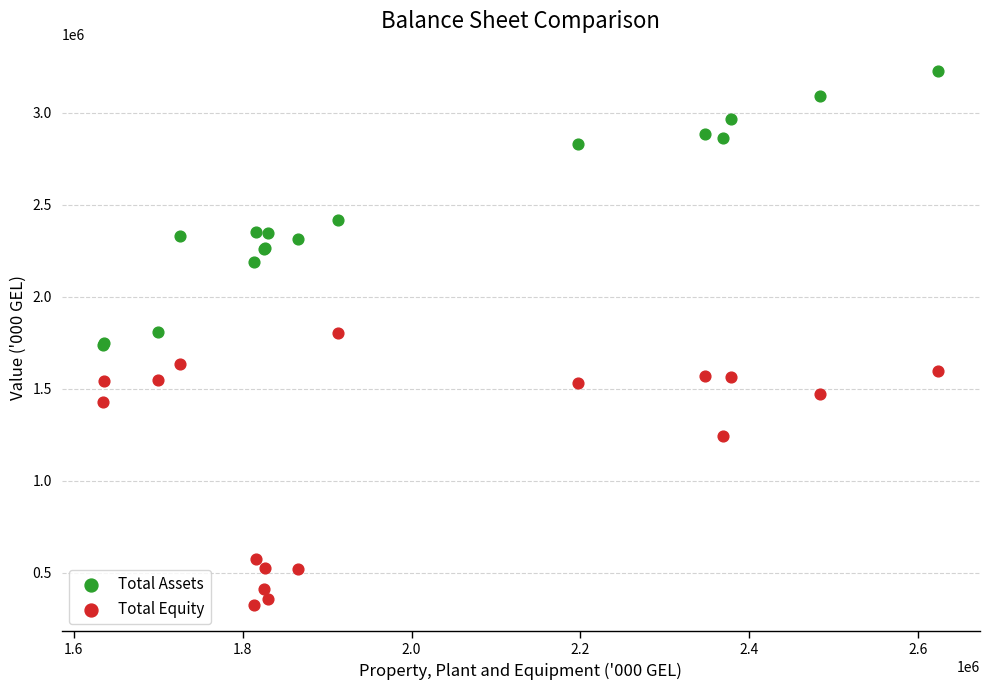

Which series reaches the maximum Y coordinate?

Total Assets